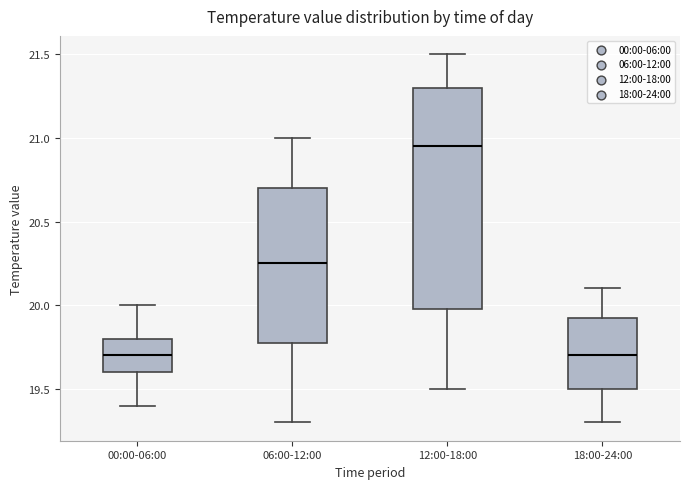

Which box is the tallest, from its lower edge to its upper edge?

12:00-18:00